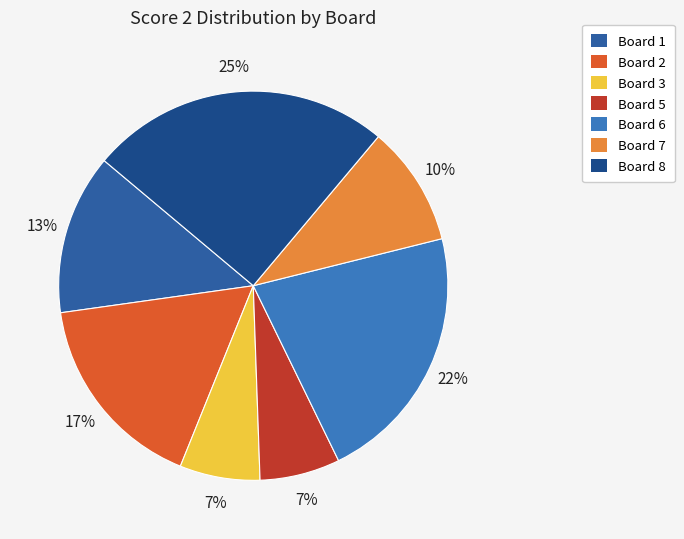

How many segments does this pie chart have?

7